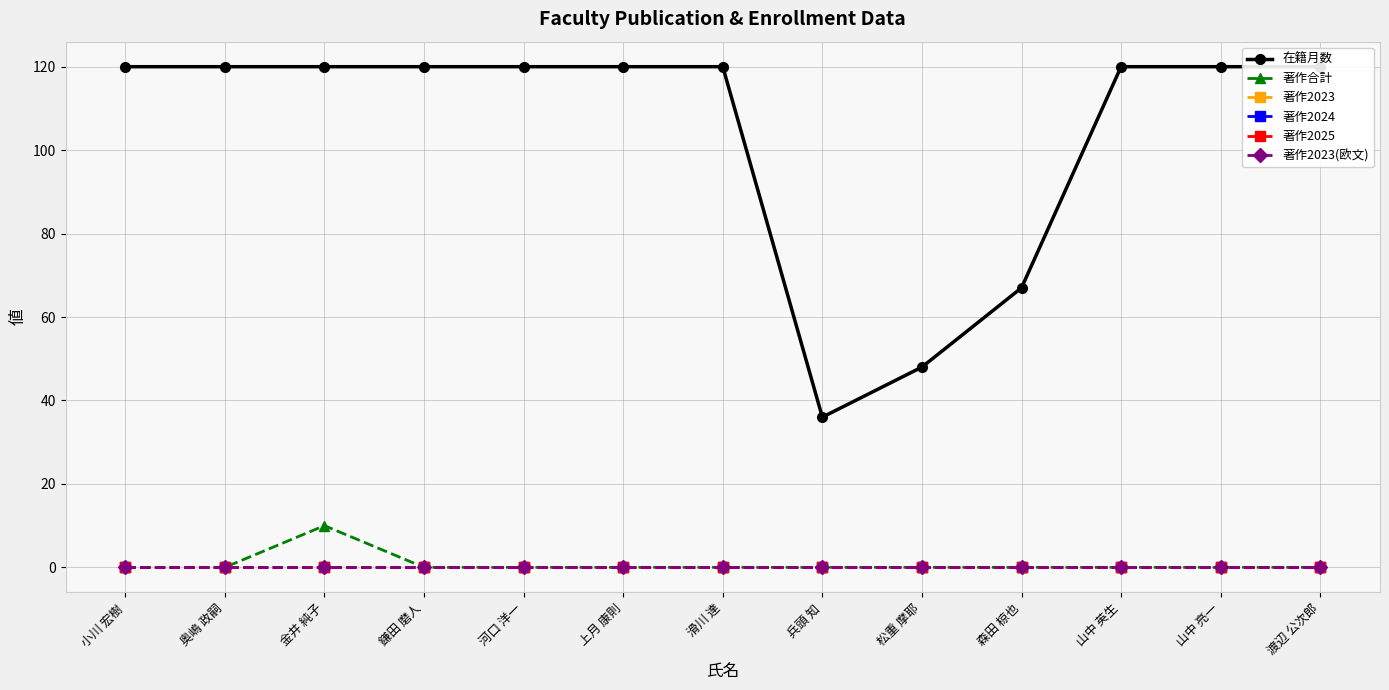

Which series has the largest range (max minus min)?

在籍月数